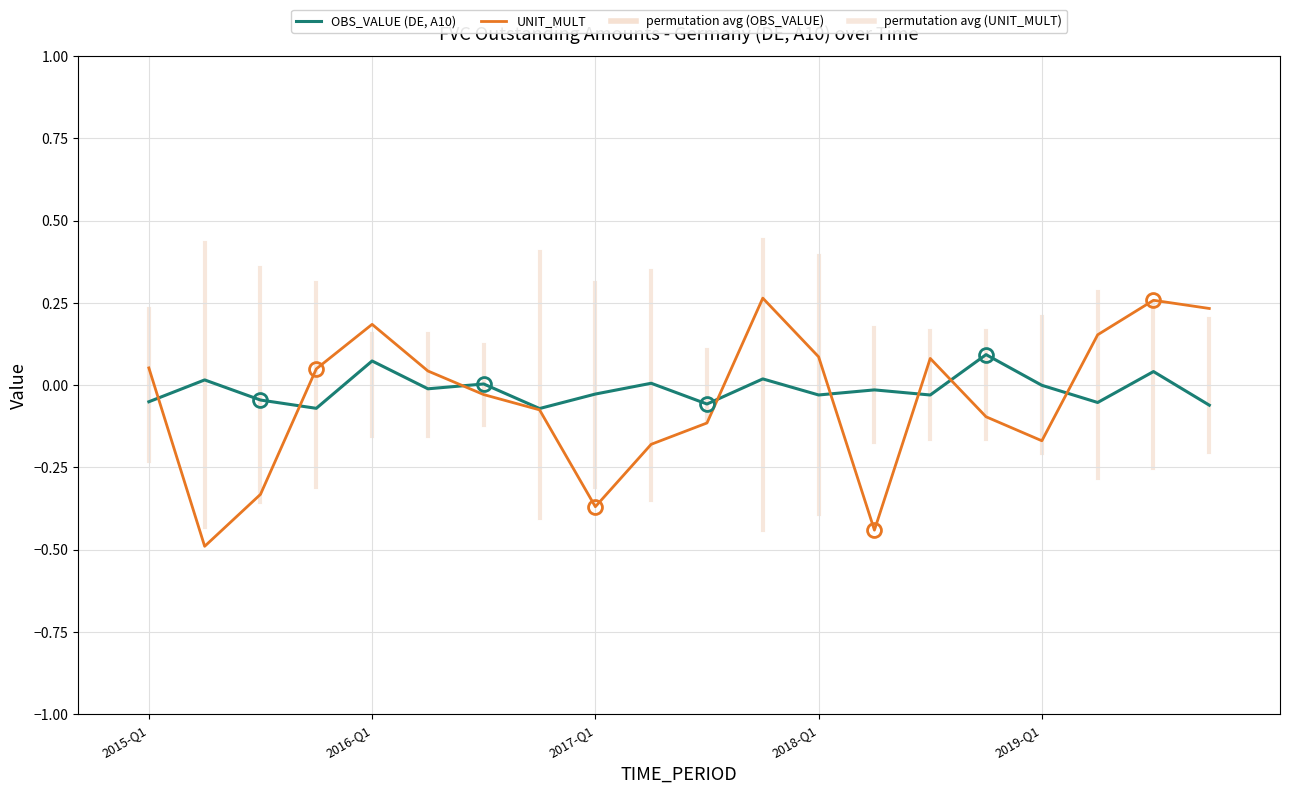

What is the difference between the maximum and minimum values in the OBS_VALUE (DE, A10) series?

0.2